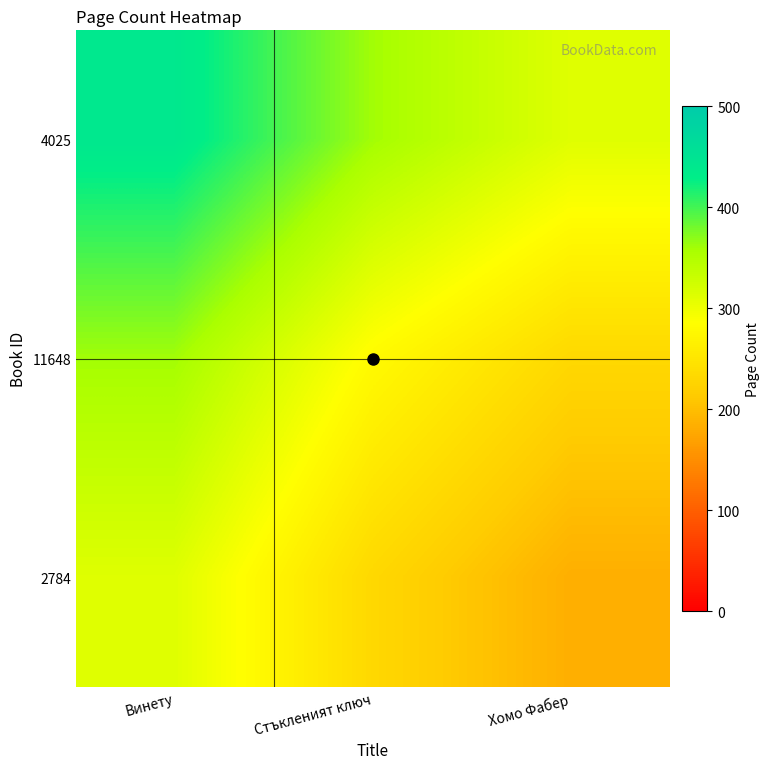

Which series changed the most between Винету and Стъкленият ключ?

4025